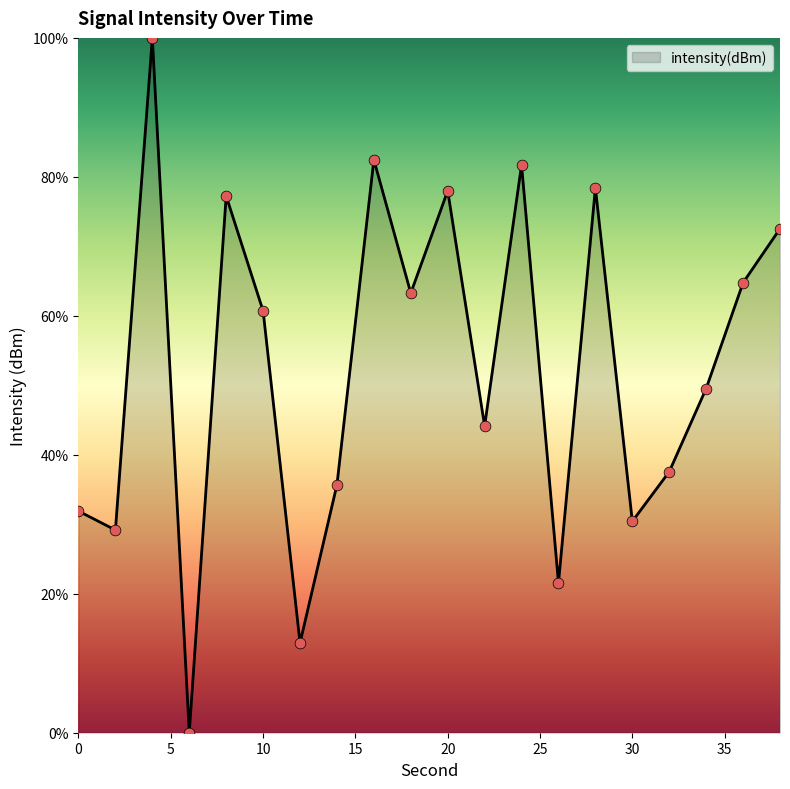

What is the difference between the maximum and minimum values?

100.0